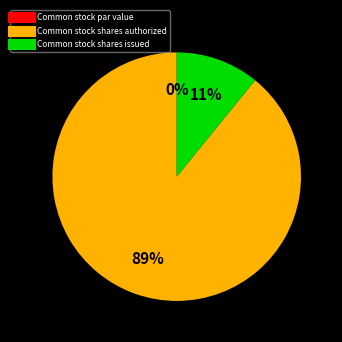

Which category accounts for the majority?

Common stock shares authorized